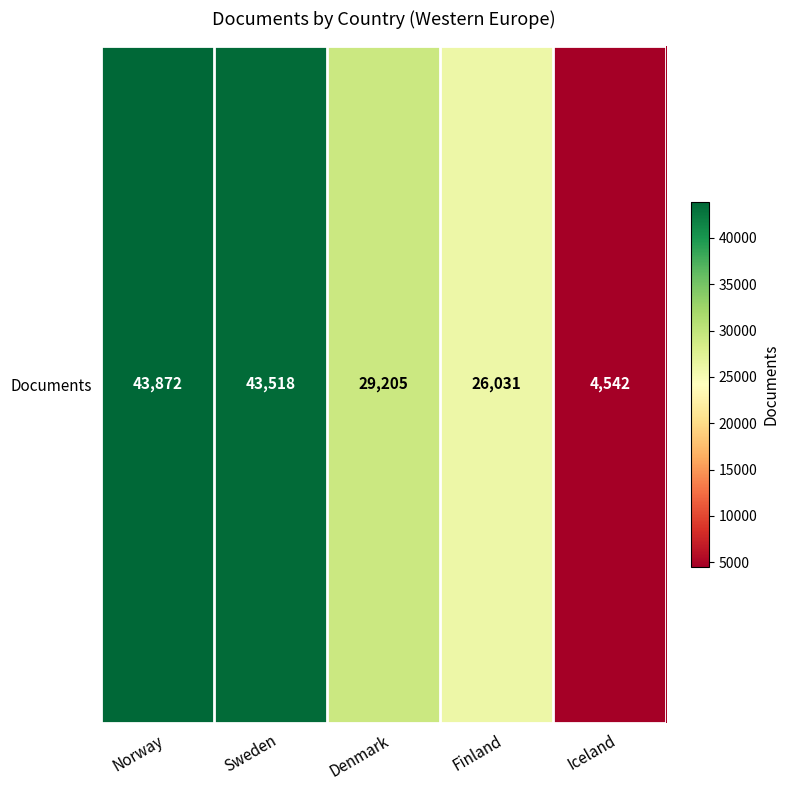

What is the difference between the maximum and second lowest values?

17841